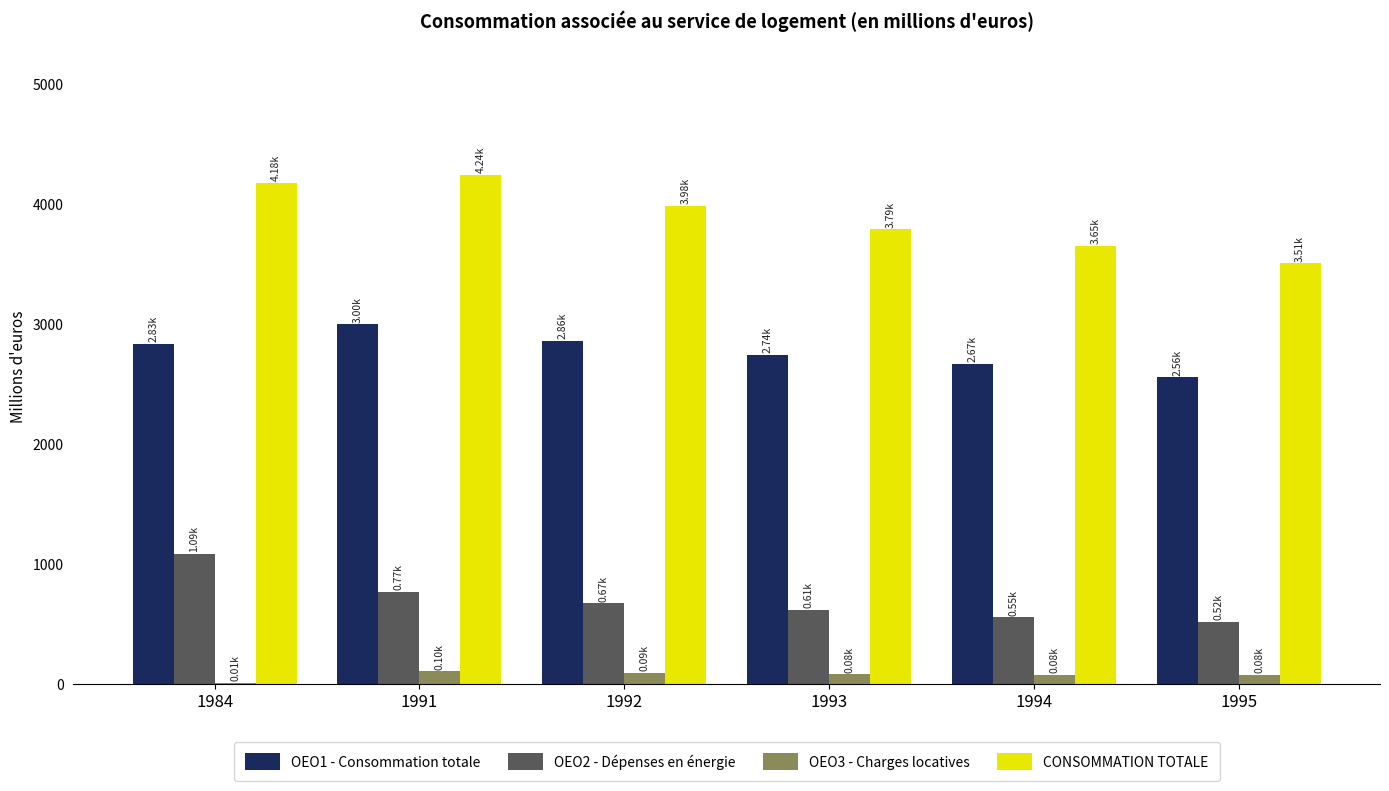

How many series are shown in this chart?

4